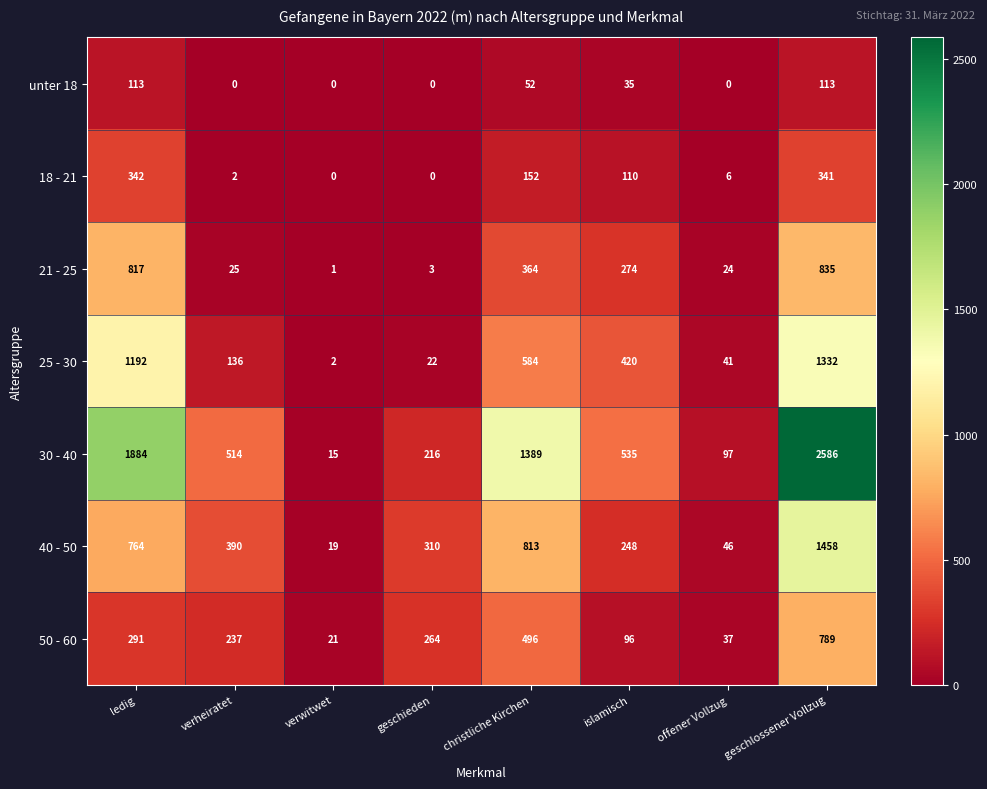

Which series has the largest total across all categories?

30 - 40